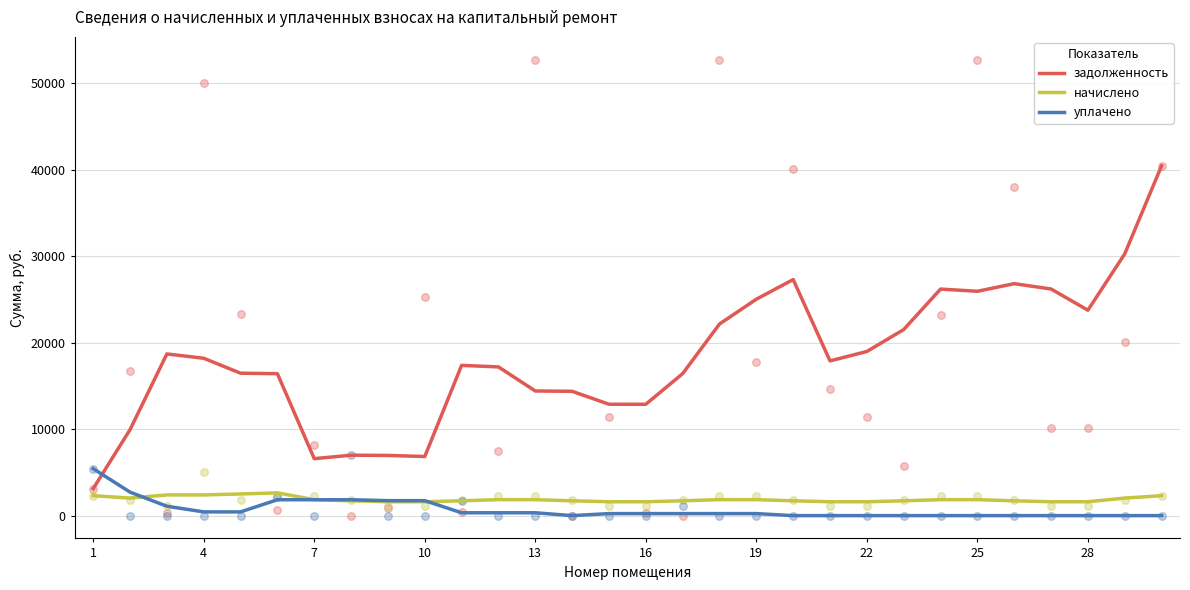

What is the highest value of the задолженность series?

40473.6